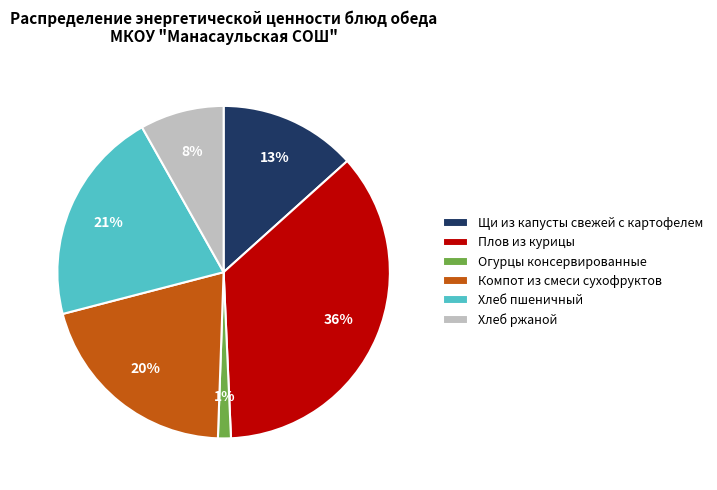

What is the smallest slice in the pie chart?

Огурцы консервированные